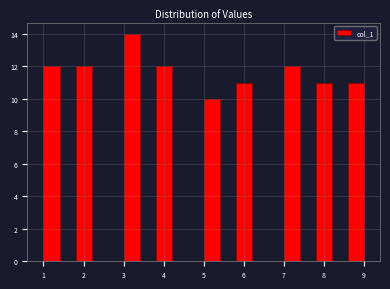

Over which range of the x-axis is the bar tallest?

3.0 to 3.4